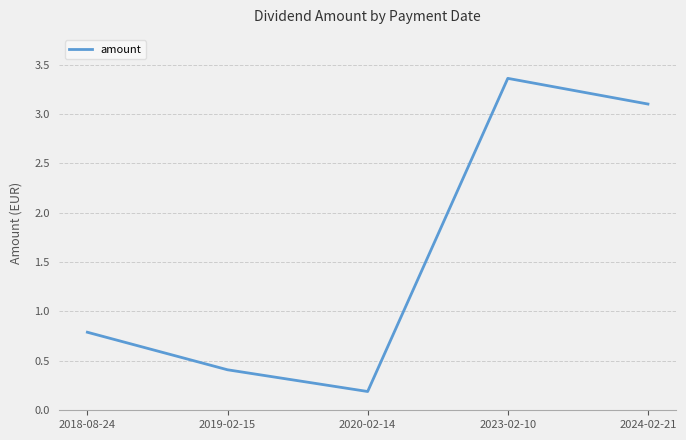

At which label is the value closest to 1?

2018-08-24